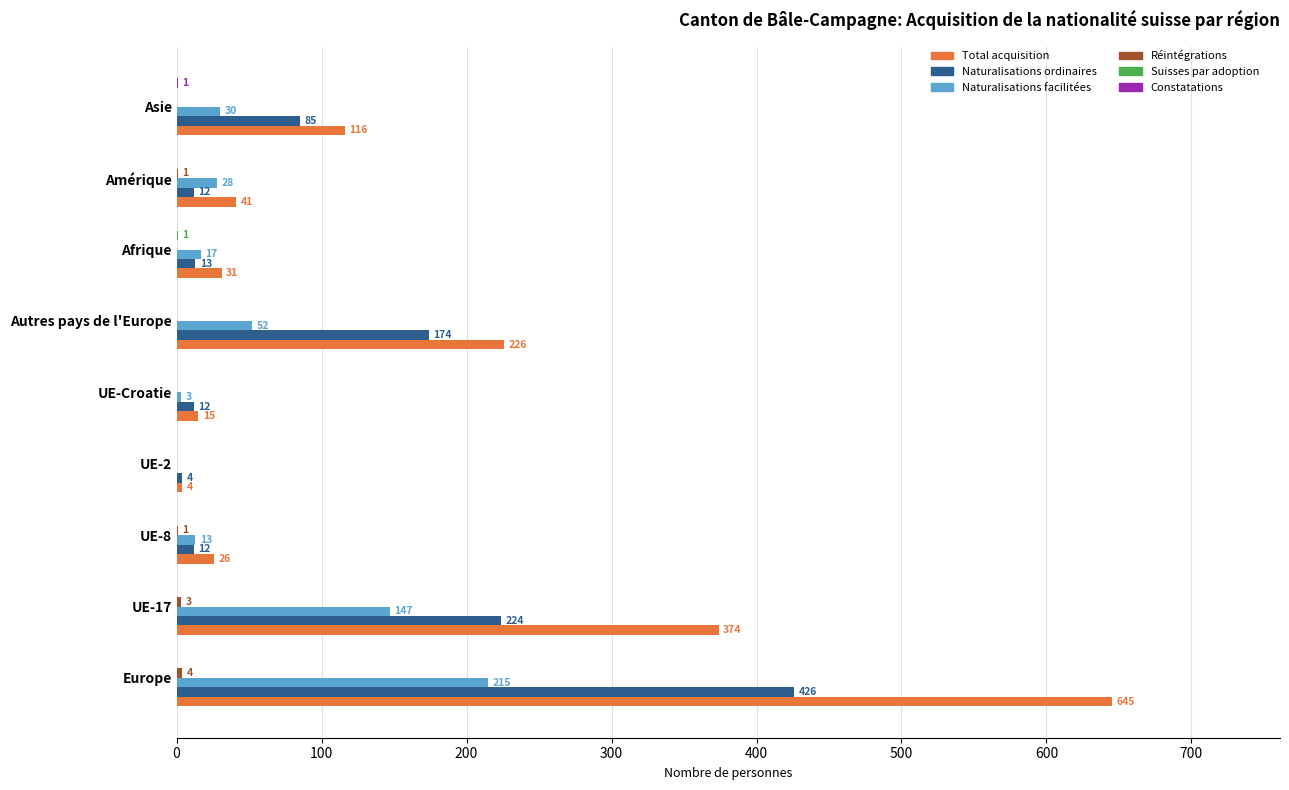

What is the sum of the Total acquisition values at Amérique and Afrique?

72